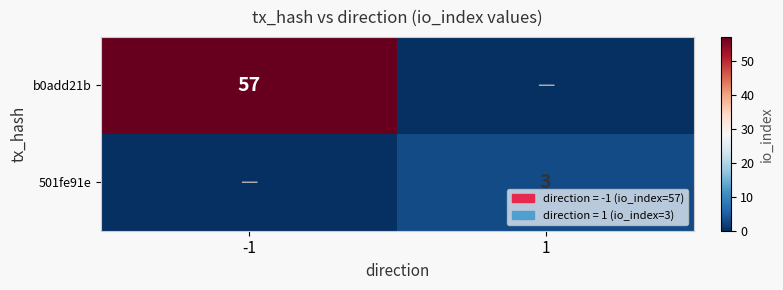

Is it true that 501fe91e equals 2 at 1?

False